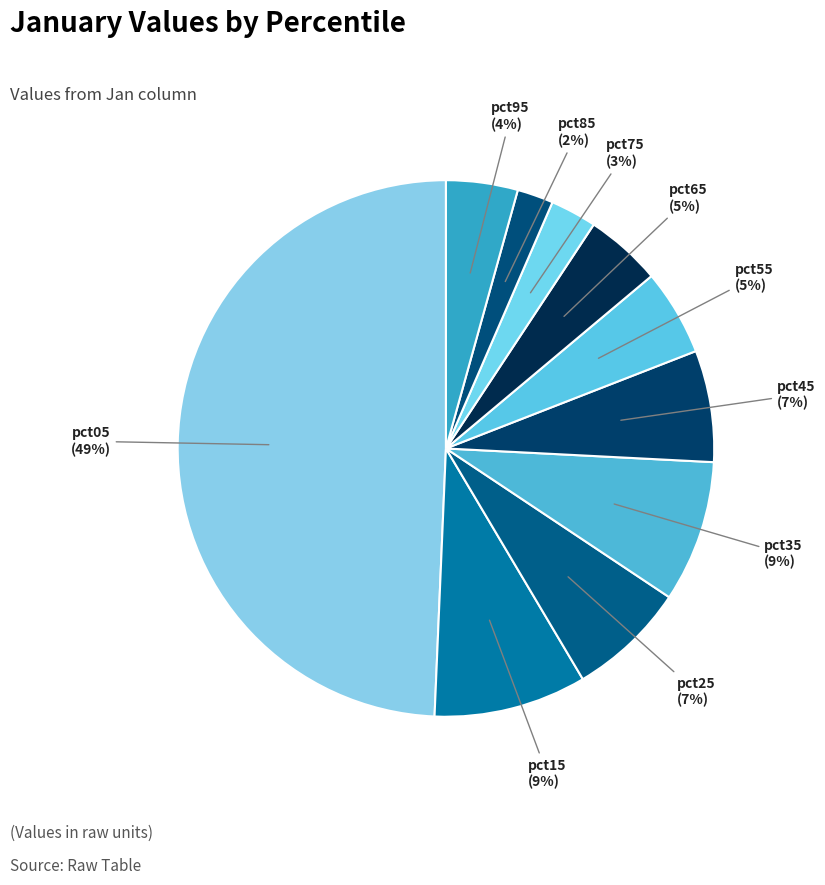

Which has a higher value, pct75 or pct35?

pct35